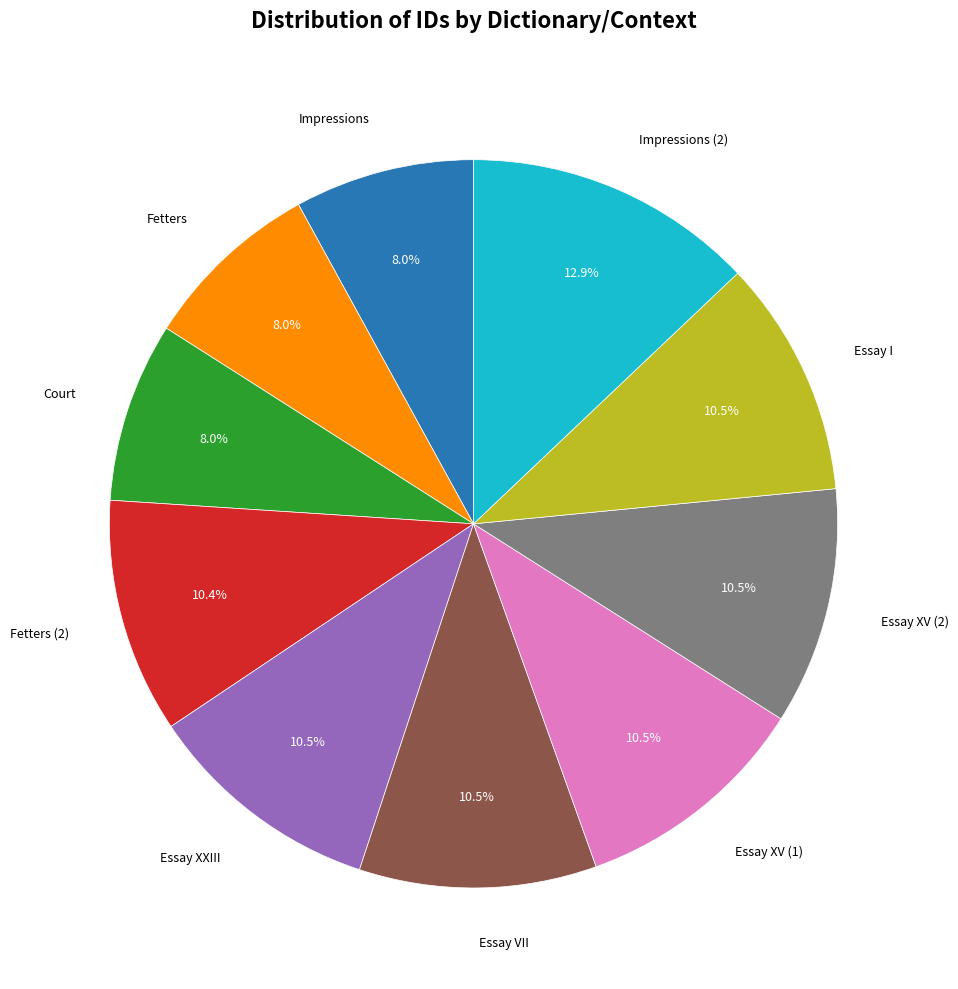

What percentage is NOT represented by Court?

92.0%